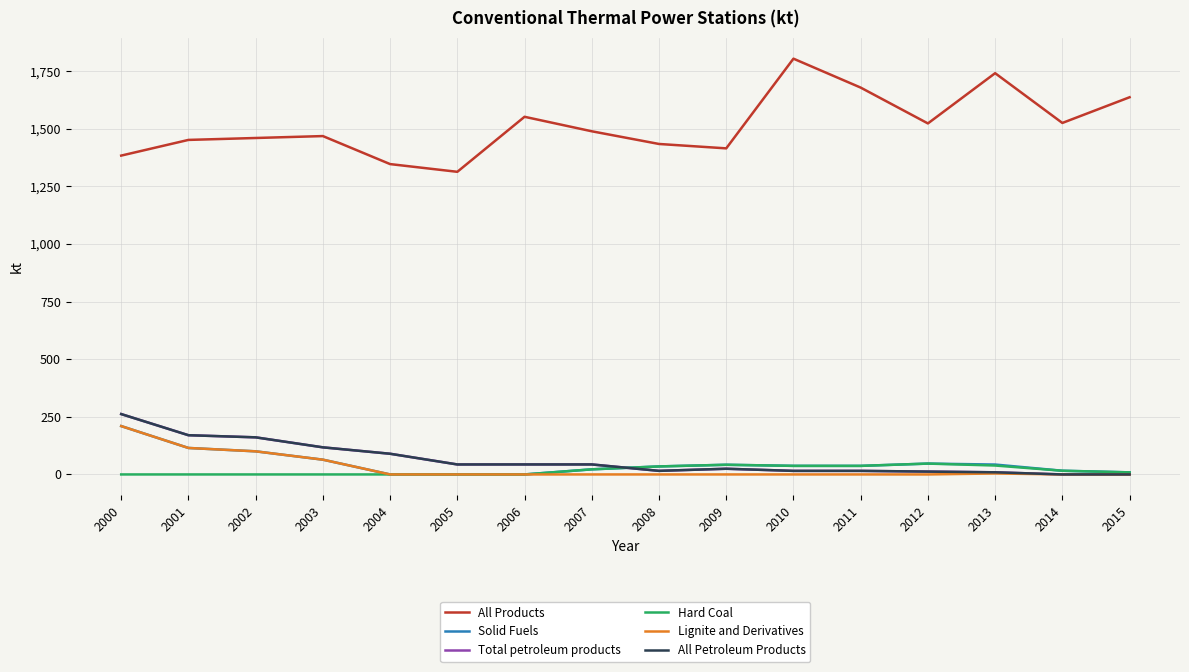

Does the chart display data point markers on the line(s)?

No